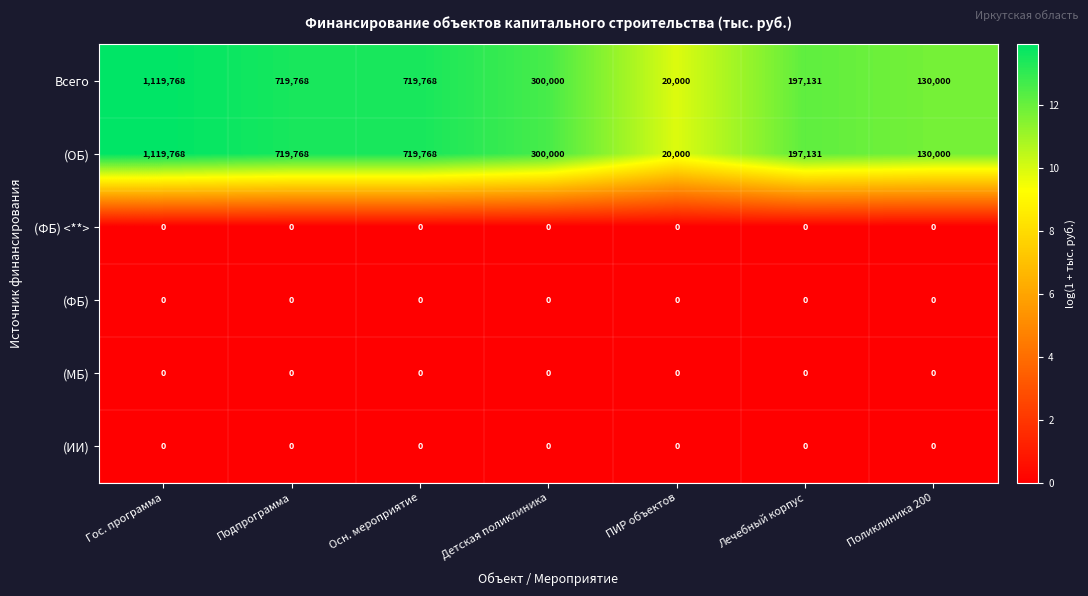

How many distinct data groups are displayed?

6